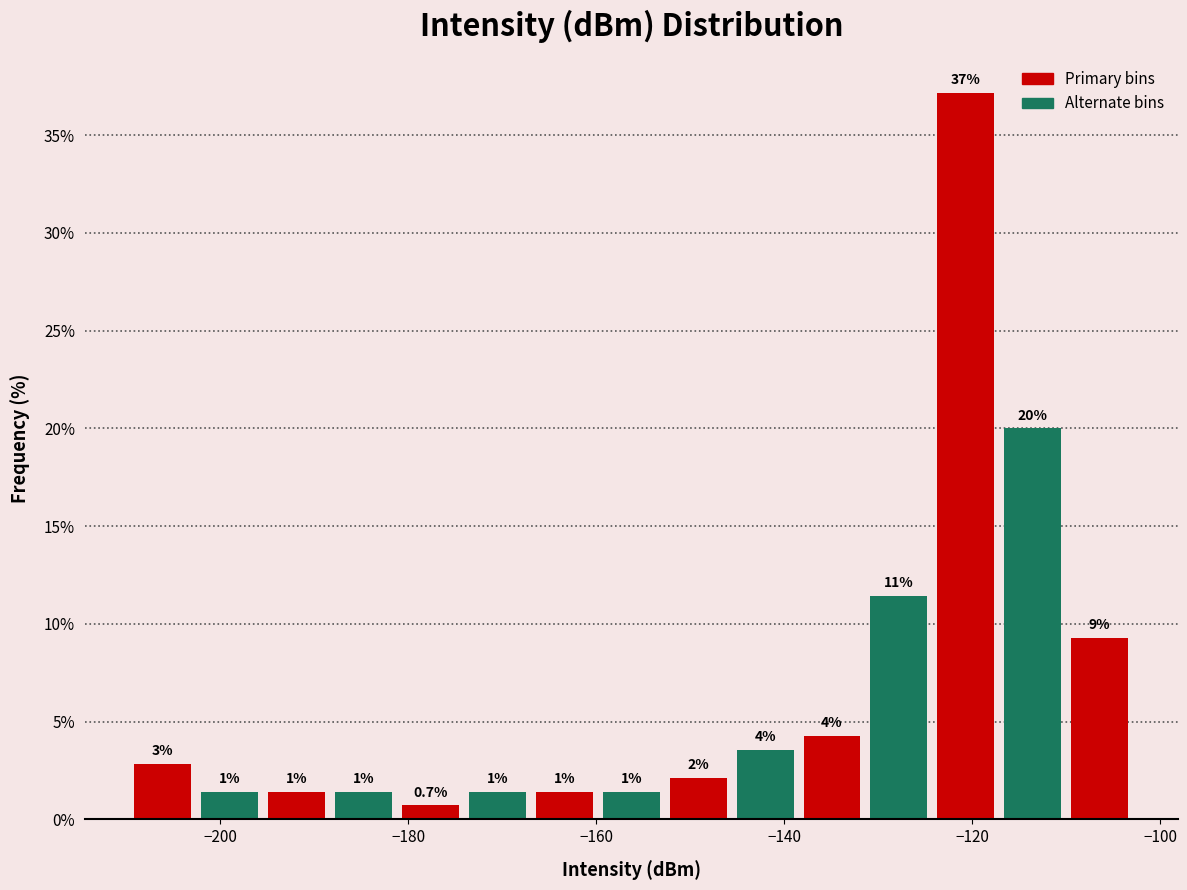

Read against the x-axis, roughly where is the centre of the tallest bar?

-120